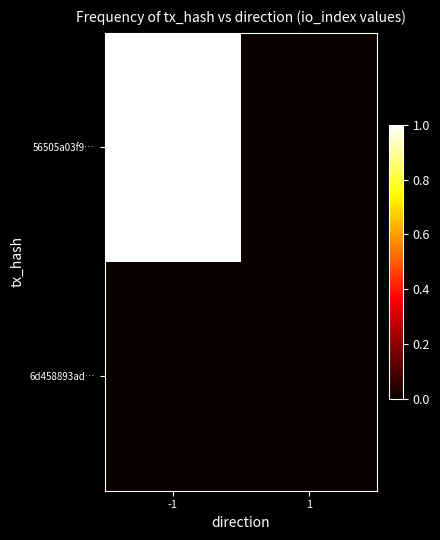

Reading left to right, what are all the values shown in this chart?

56505a03f9…: -1=1	1=0
6d458893ad…: -1=0	1=0